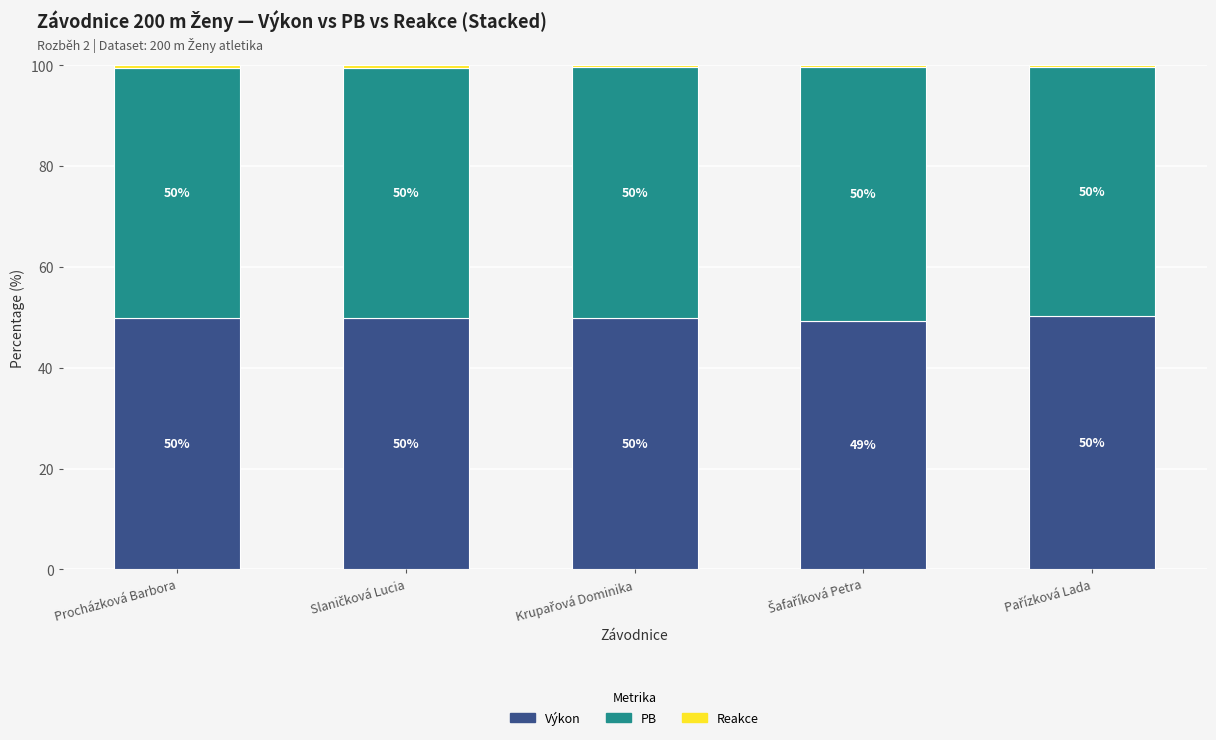

The value of Výkon at Procházková Barbora is 49.9. True or false?

True